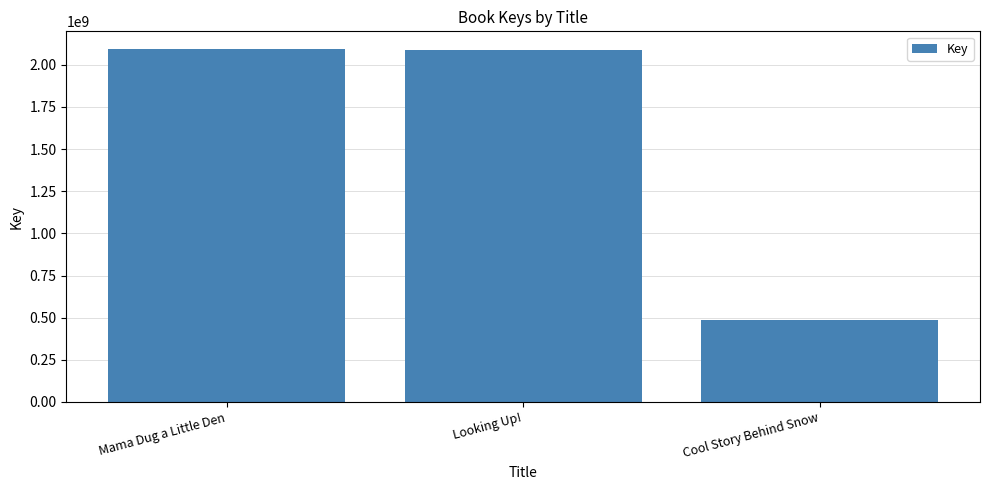

How many values are below 2087539873?

1